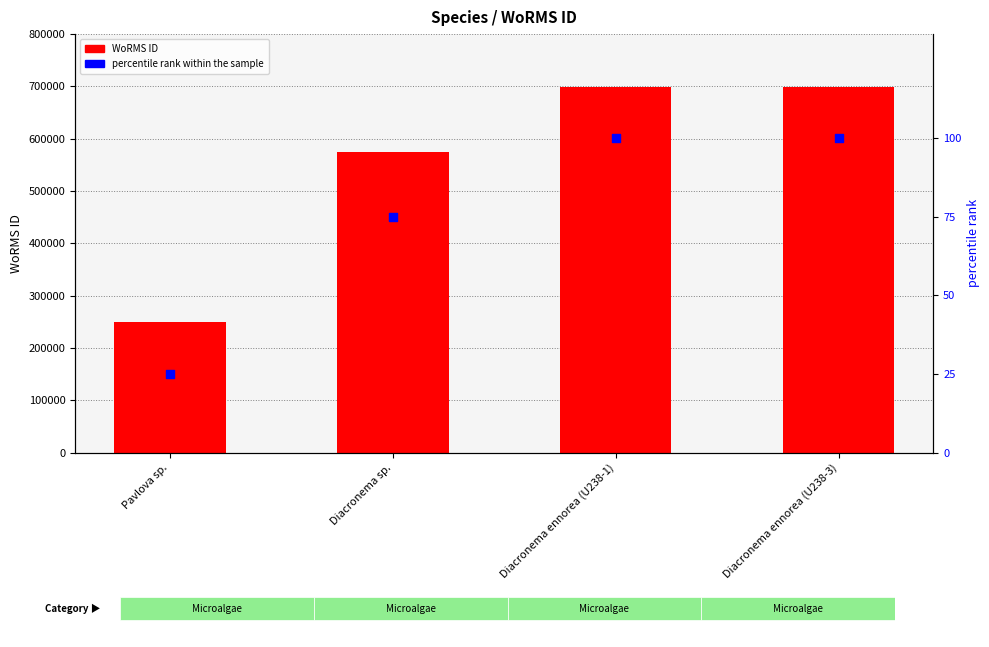

Is the value of percentile rank within the sample at Diacronema sp. greater than the value of WoRMS ID at Diacronema ennorea (U238-1)?

No